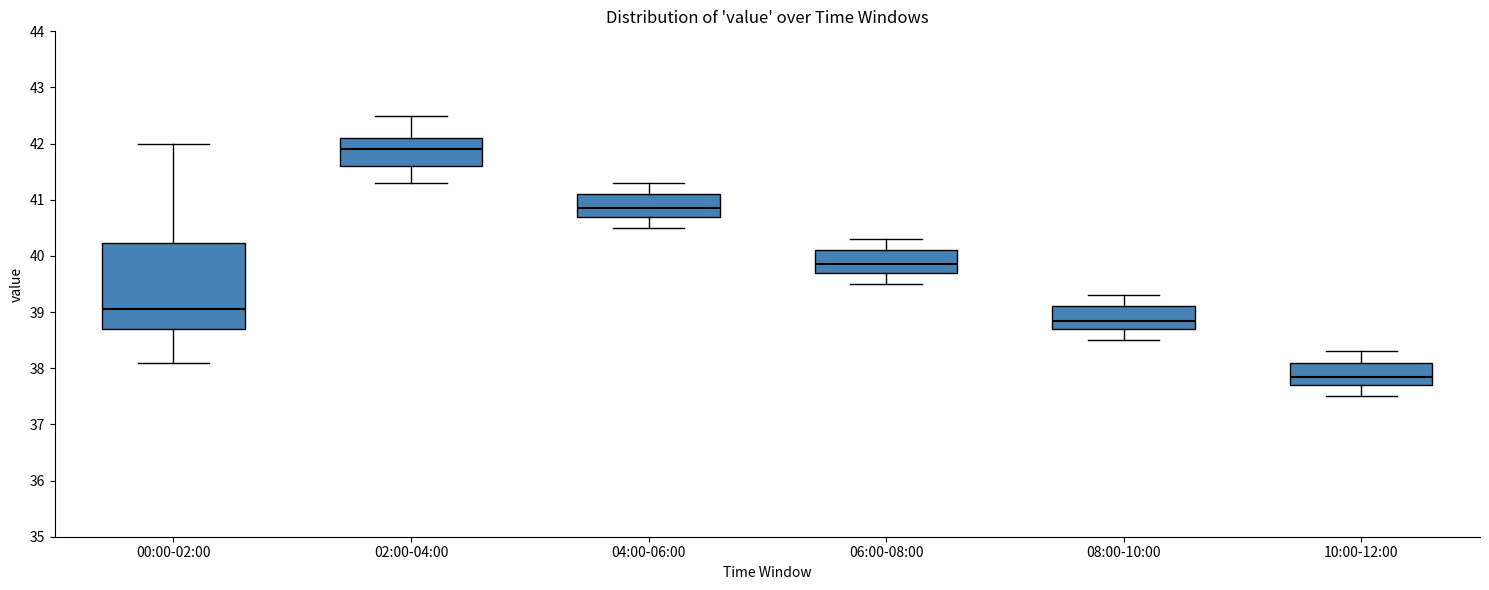

Where does the upper whisker of the box for 00:00-02:00 end on the y-axis? The values are not printed on the chart, so give them approximately, as read against the axis.

42.0